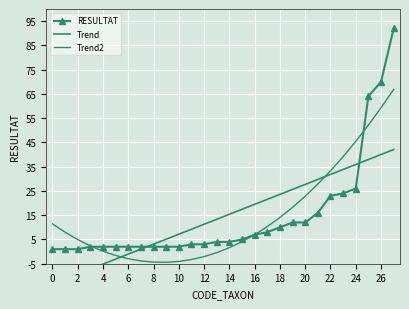

Rank the series by their average value, from highest to lowest.

RESULTAT, Trend2, Trend